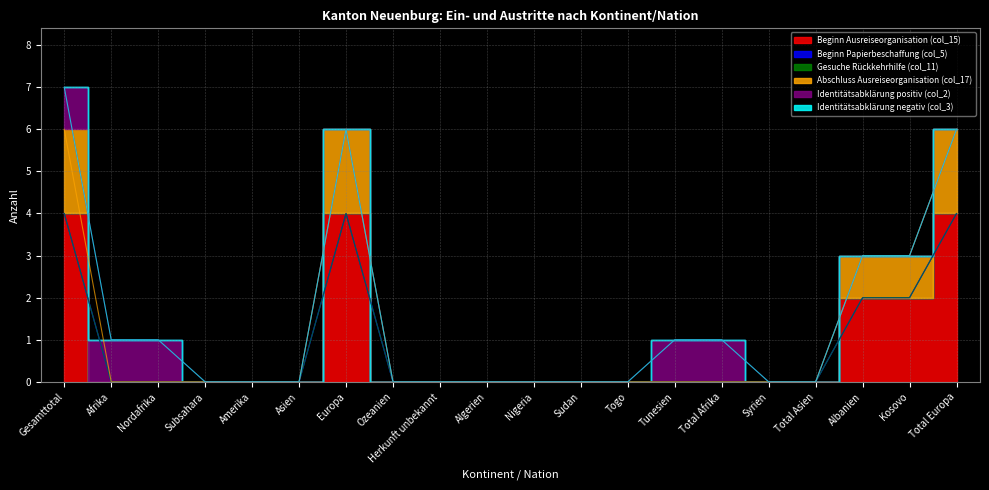

Which category has the highest value in the Identitätsabklärung negativ (col_3) series?

Gesamttotal